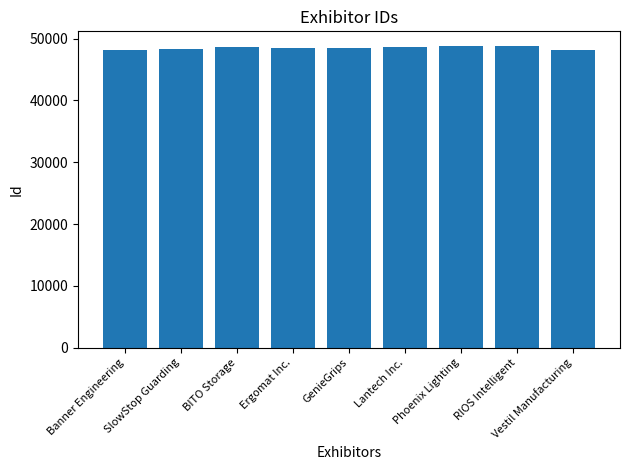

The value at SlowStop Guarding is 65828. True or false?

False